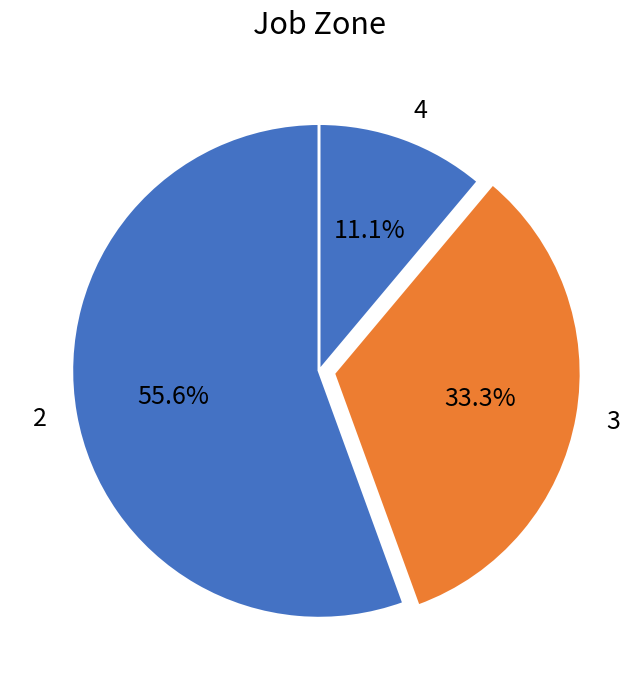

Does any single category account for the majority?

Yes